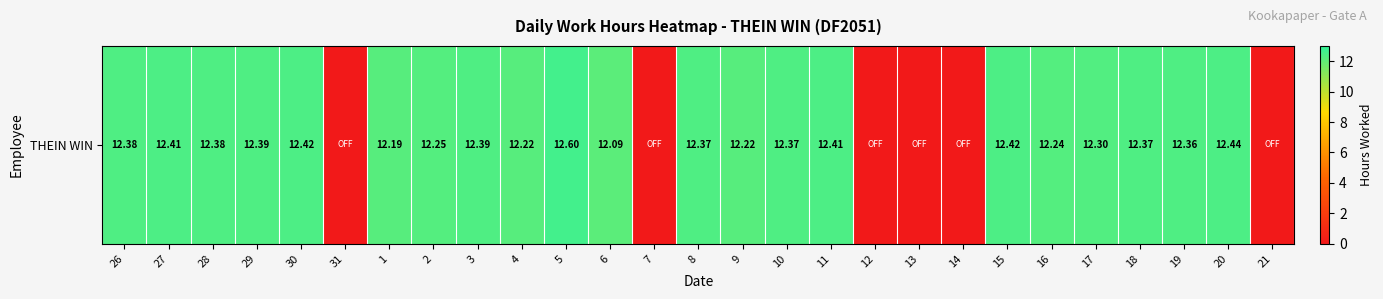

List the labels in order of value, smallest first.

31, 7, 12, 13, 14, 21, 6, 1, 4, 9, 16, 2, 17, 19, 8, 10, 18, 26, 28, 29, 3, 27, 11, 30, 15, 20, 5